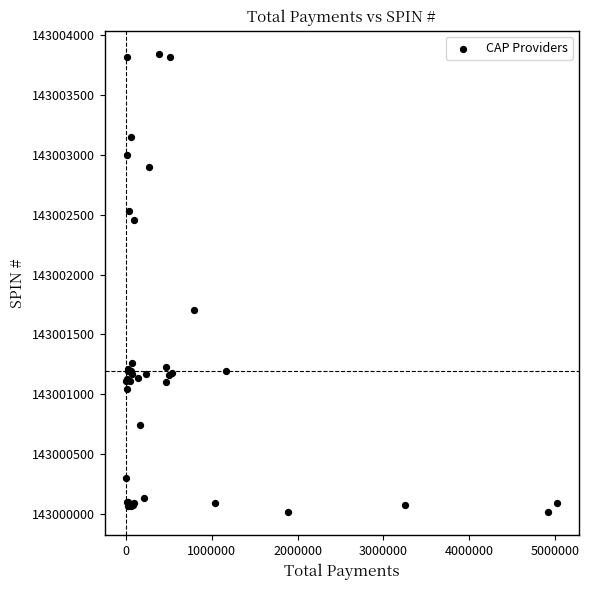

What Y value in the scatter plot is closest to 143001929?

143001701